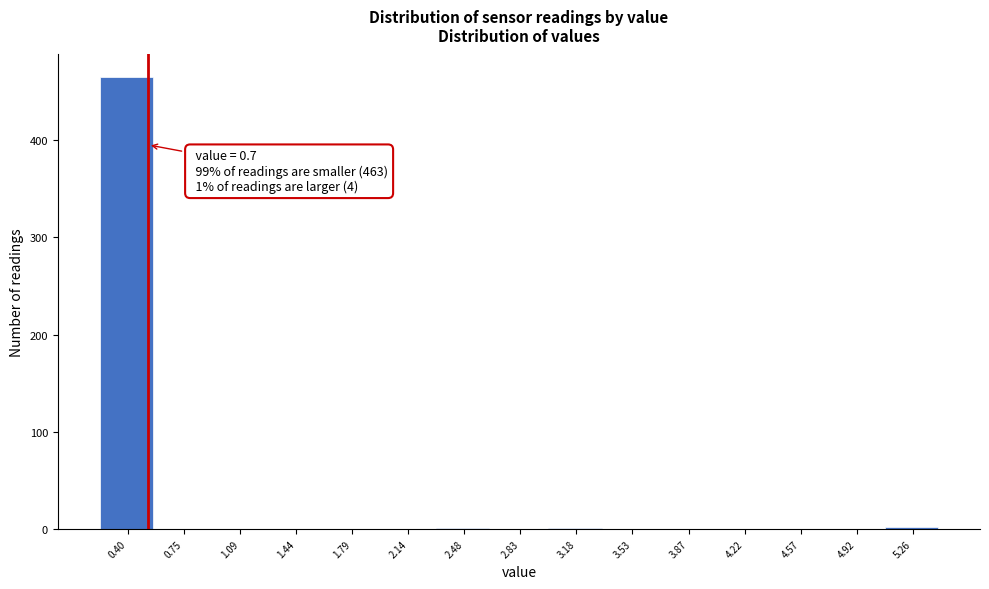

What is the greatest value displayed?

465